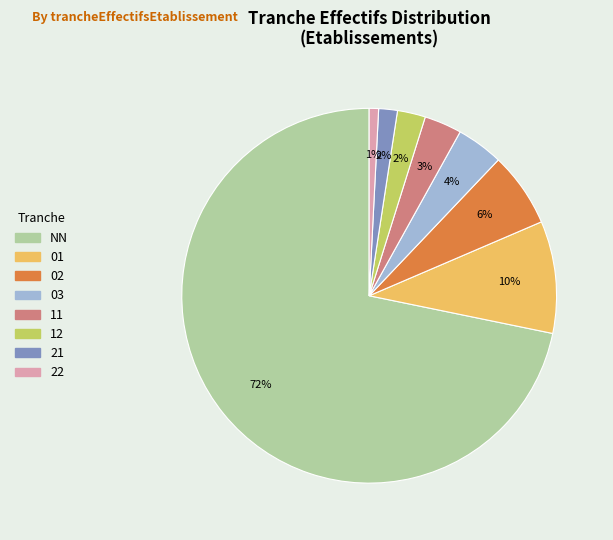

To the nearest percent, what is the average slice percentage?

12%